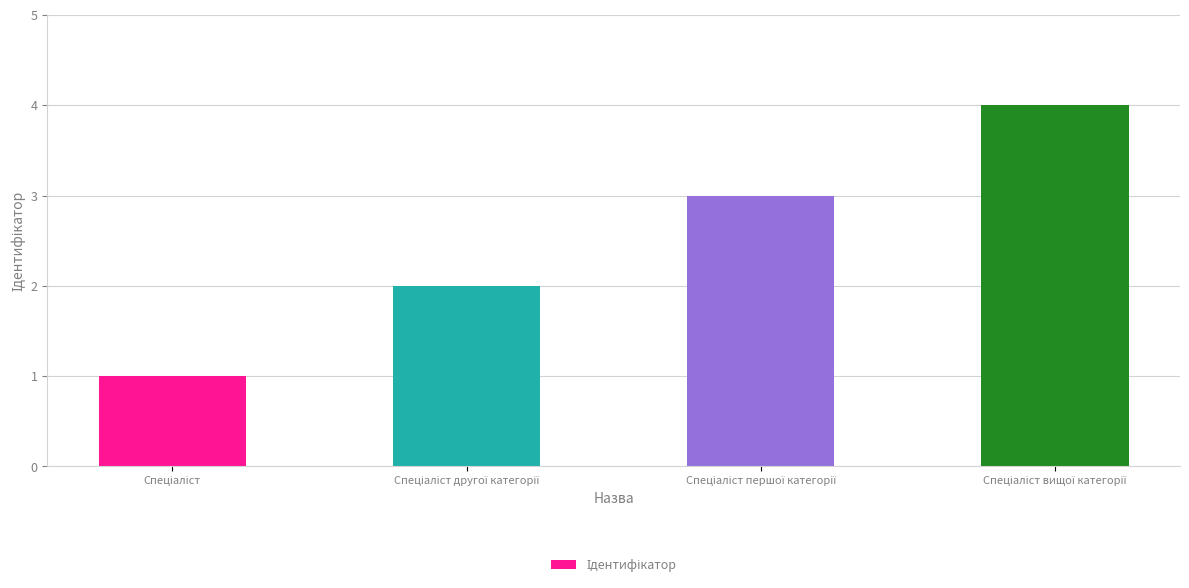

What is the difference between the maximum and minimum values?

3